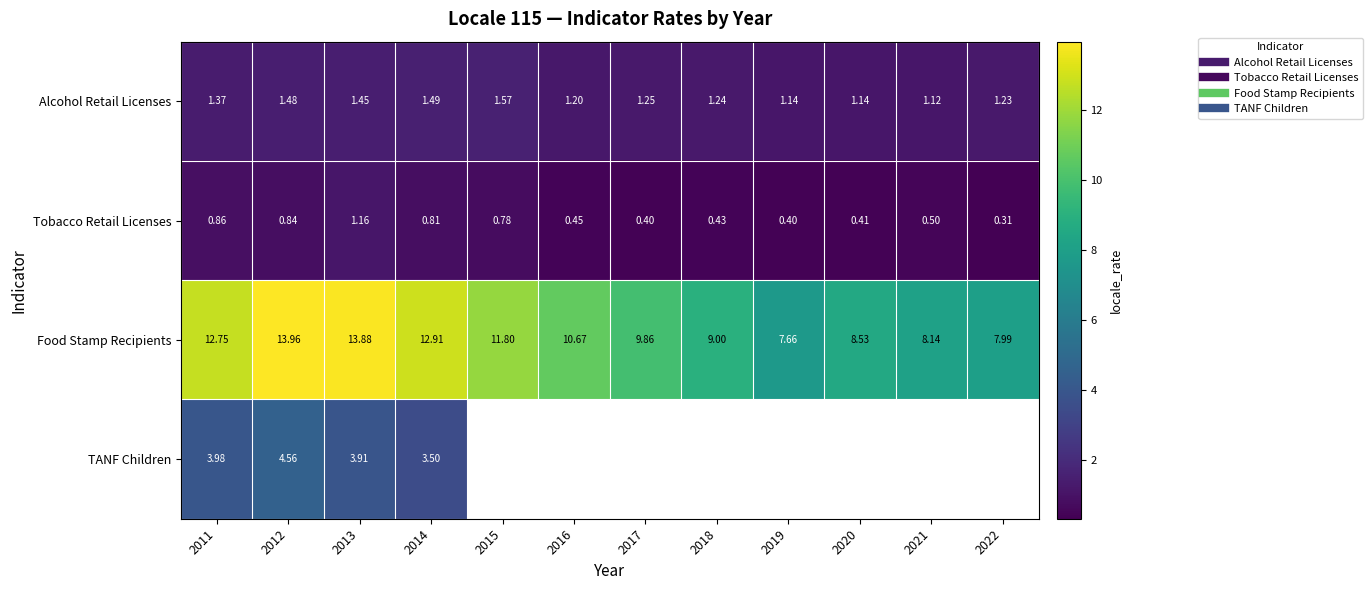

What is the average value of the Tobacco Retail Licenses series?

0.6